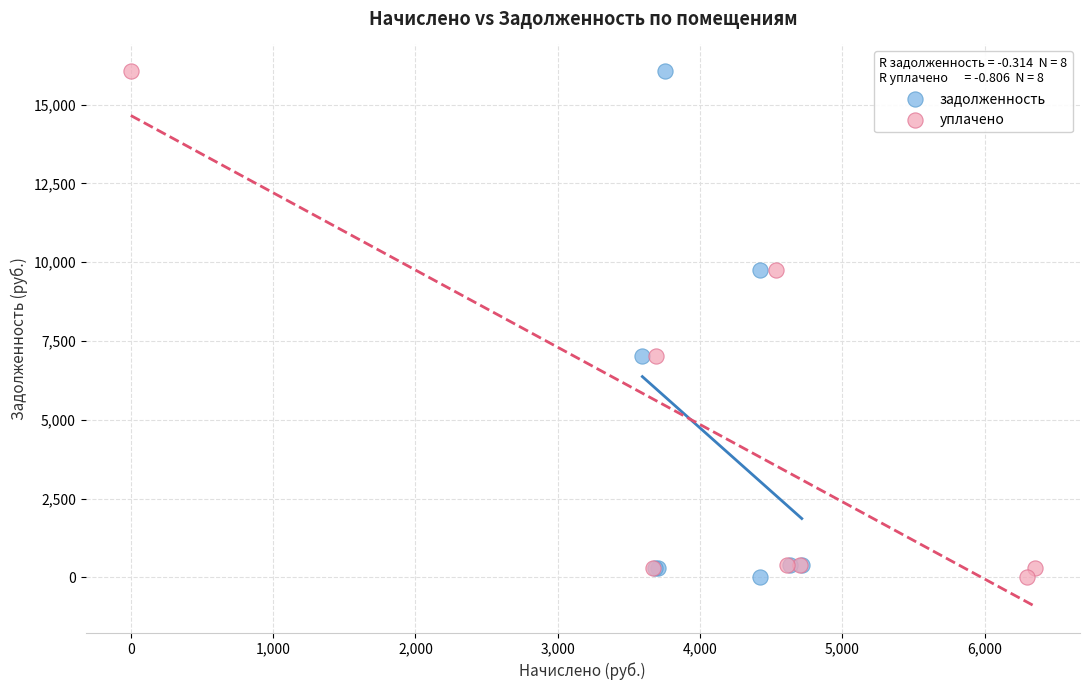

What are all the series names shown in the legend?

задолженность, уплачено